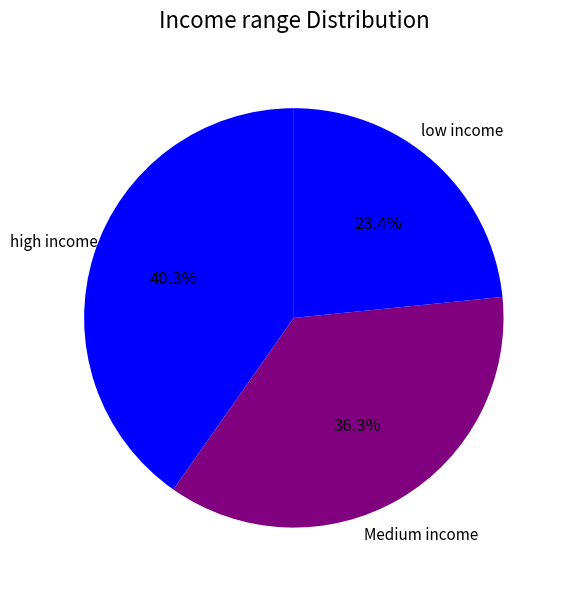

Which category has the biggest portion of the pie?

high income